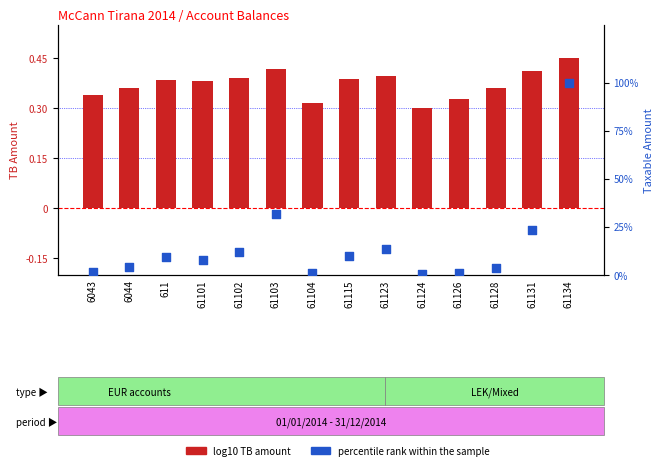

Which series has the widest spread of Y values?

percentile rank within the sample